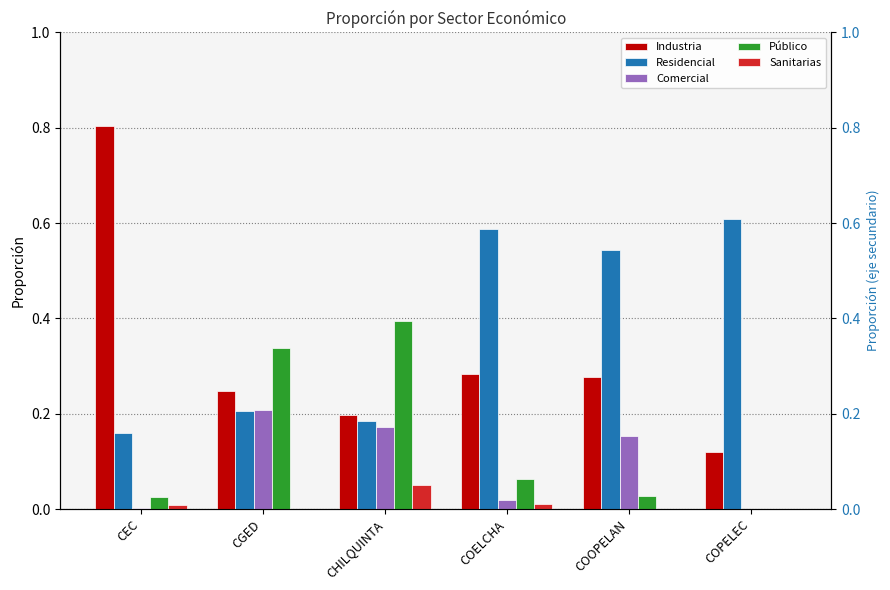

Reading left to right, transcribe all the data shown in this chart.

Industria: 0.8	0.2	0.2	0.3	0.3	0.1
Residencial: 0.2	0.2	0.2	0.6	0.5	0.6
Comercial: 0.0	0.2	0.2	0.0	0.2	0.0
Público: 0.0	0.3	0.4	0.1	0.0	0.0
Sanitarias: 0.0	0.0	0.1	0.0	0.0	0.0